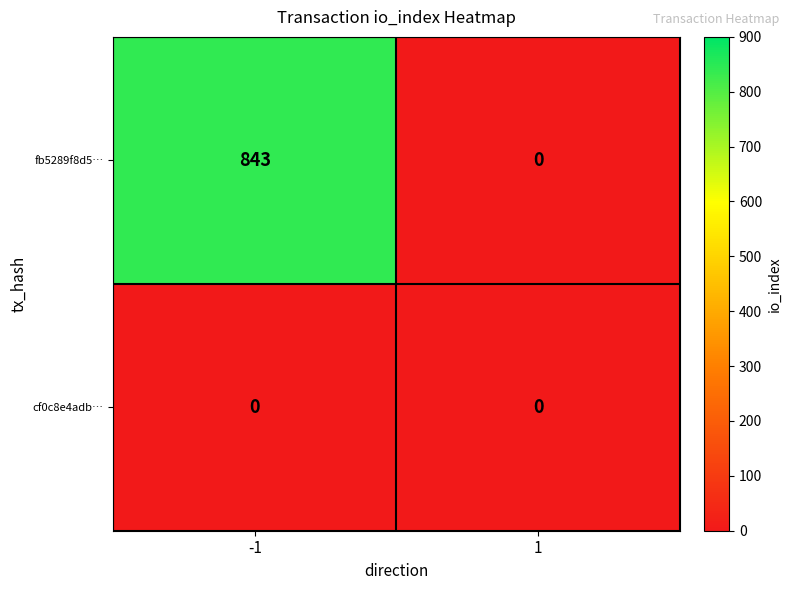

What is the maximum value shown in the chart?

843